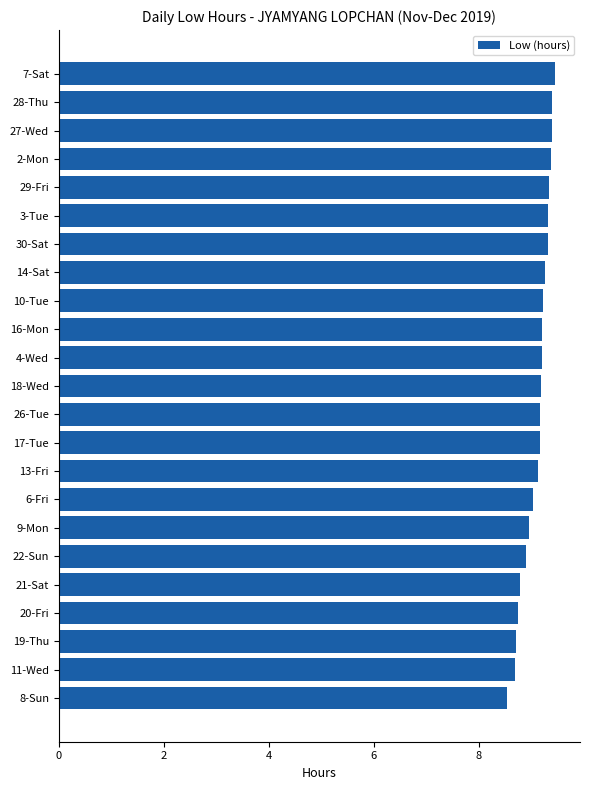

Is it true that the value at 4-Wed is 5.7?

False